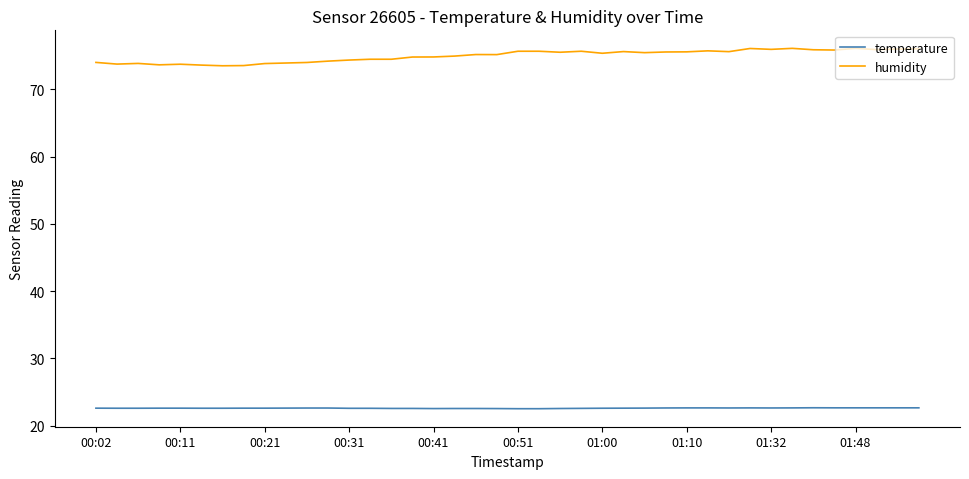

What is the lowest value of the humidity series?

73.5